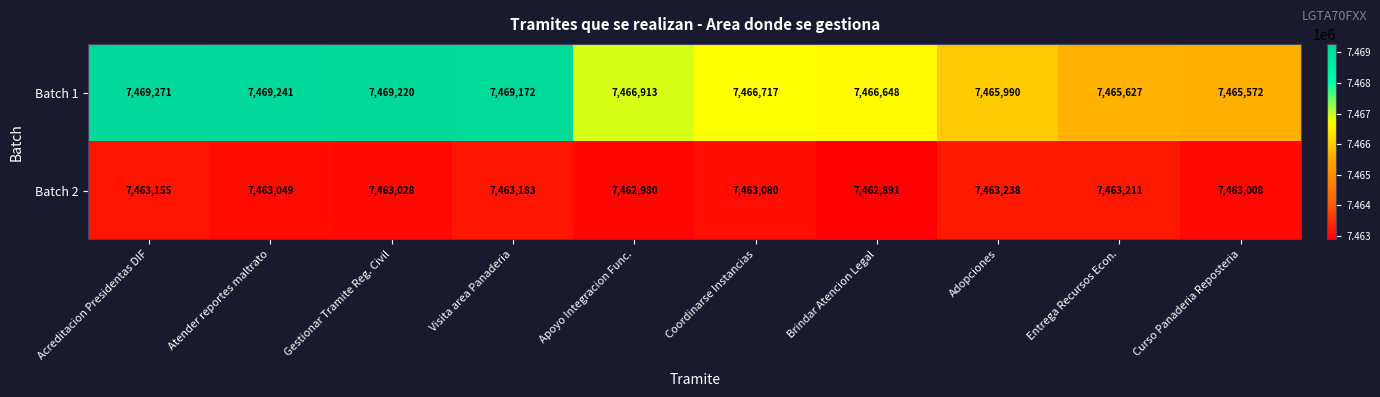

Which series has the largest total across all categories?

Batch 1